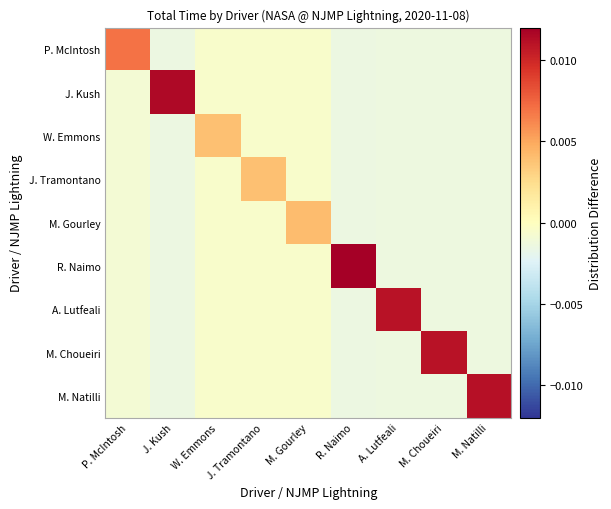

Reading left to right, extract all data points from this chart.

P. McIntosh: P. McIntosh=0.0	J. Kush=-0.0	W. Emmons=-0.0	J. Tramontano=-0.0	M. Gourley=-0.0	R. Naimo=-0.0	A. Lutfeali=-0.0	M. Choueiri=-0.0	M. Natilli=-0.0
J. Kush: P. McIntosh=-0.0	J. Kush=0.0	W. Emmons=-0.0	J. Tramontano=-0.0	M. Gourley=-0.0	R. Naimo=-0.0	A. Lutfeali=-0.0	M. Choueiri=-0.0	M. Natilli=-0.0
W. Emmons: P. McIntosh=-0.0	J. Kush=-0.0	W. Emmons=0.0	J. Tramontano=-0.0	M. Gourley=-0.0	R. Naimo=-0.0	A. Lutfeali=-0.0	M. Choueiri=-0.0	M. Natilli=-0.0
J. Tramontano: P. McIntosh=-0.0	J. Kush=-0.0	W. Emmons=-0.0	J. Tramontano=0.0	M. Gourley=-0.0	R. Naimo=-0.0	A. Lutfeali=-0.0	M. Choueiri=-0.0	M. Natilli=-0.0
M. Gourley: P. McIntosh=-0.0	J. Kush=-0.0	W. Emmons=-0.0	J. Tramontano=-0.0	M. Gourley=0.0	R. Naimo=-0.0	A. Lutfeali=-0.0	M. Choueiri=-0.0	M. Natilli=-0.0
R. Naimo: P. McIntosh=-0.0	J. Kush=-0.0	W. Emmons=-0.0	J. Tramontano=-0.0	M. Gourley=-0.0	R. Naimo=0.0	A. Lutfeali=-0.0	M. Choueiri=-0.0	M. Natilli=-0.0
A. Lutfeali: P. McIntosh=-0.0	J. Kush=-0.0	W. Emmons=-0.0	J. Tramontano=-0.0	M. Gourley=-0.0	R. Naimo=-0.0	A. Lutfeali=0.0	M. Choueiri=-0.0	M. Natilli=-0.0
M. Choueiri: P. McIntosh=-0.0	J. Kush=-0.0	W. Emmons=-0.0	J. Tramontano=-0.0	M. Gourley=-0.0	R. Naimo=-0.0	A. Lutfeali=-0.0	M. Choueiri=0.0	M. Natilli=-0.0
M. Natilli: P. McIntosh=-0.0	J. Kush=-0.0	W. Emmons=-0.0	J. Tramontano=-0.0	M. Gourley=-0.0	R. Naimo=-0.0	A. Lutfeali=-0.0	M. Choueiri=-0.0	M. Natilli=0.0